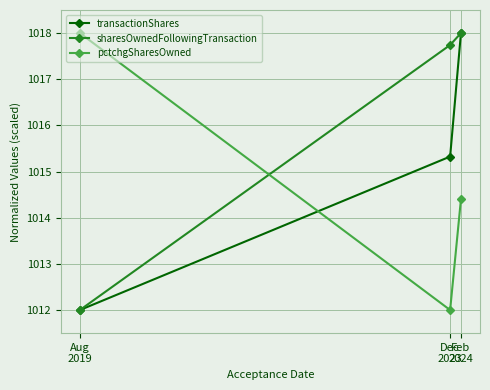

What is the value of the sharesOwnedFollowingTransaction point at the 3rd from the left?

1018.0